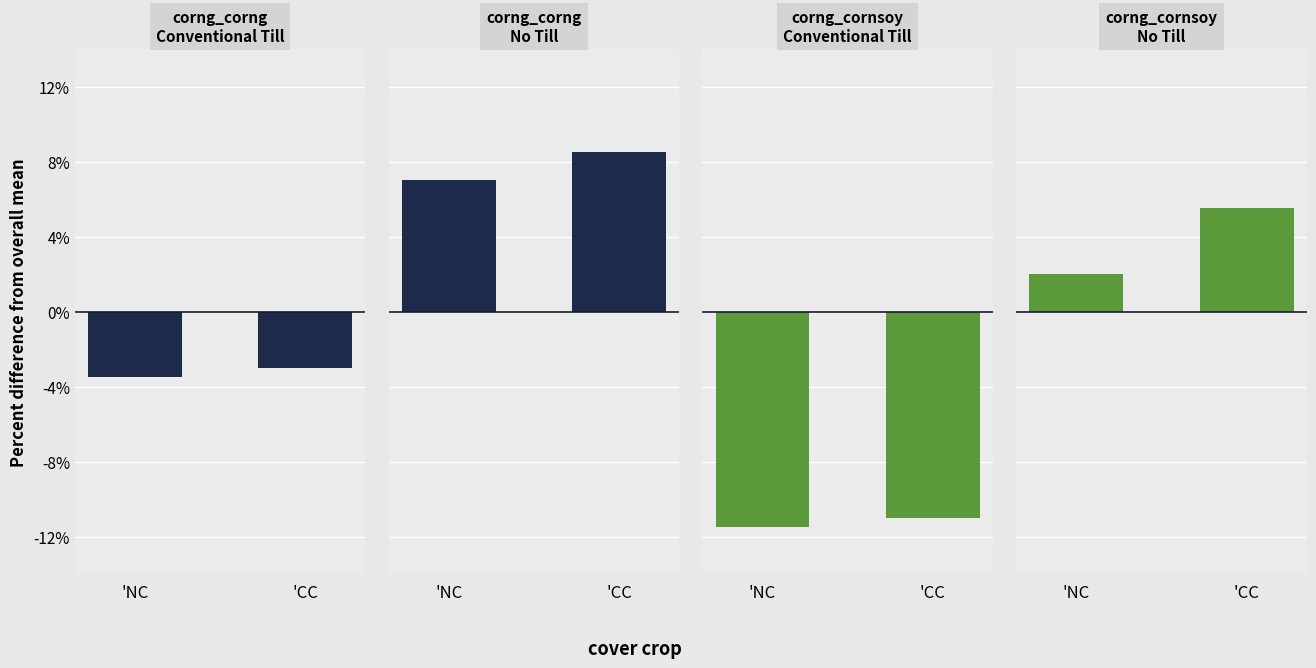

What position from the right is 'NC?

2